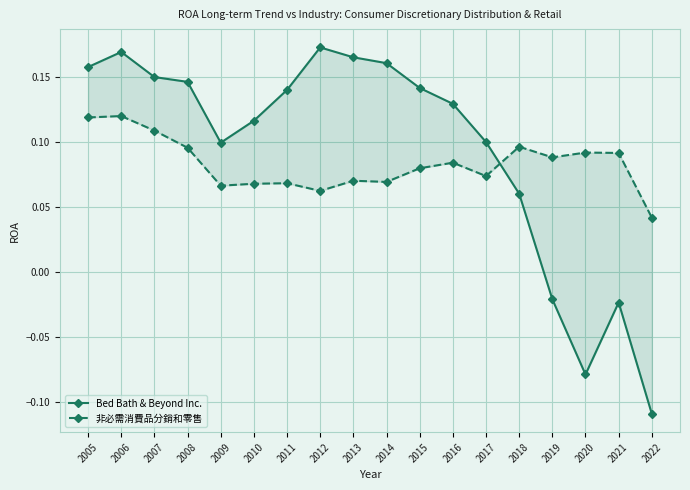

What is the sum of all 非必需消費品分銷和零售 values?

1.5